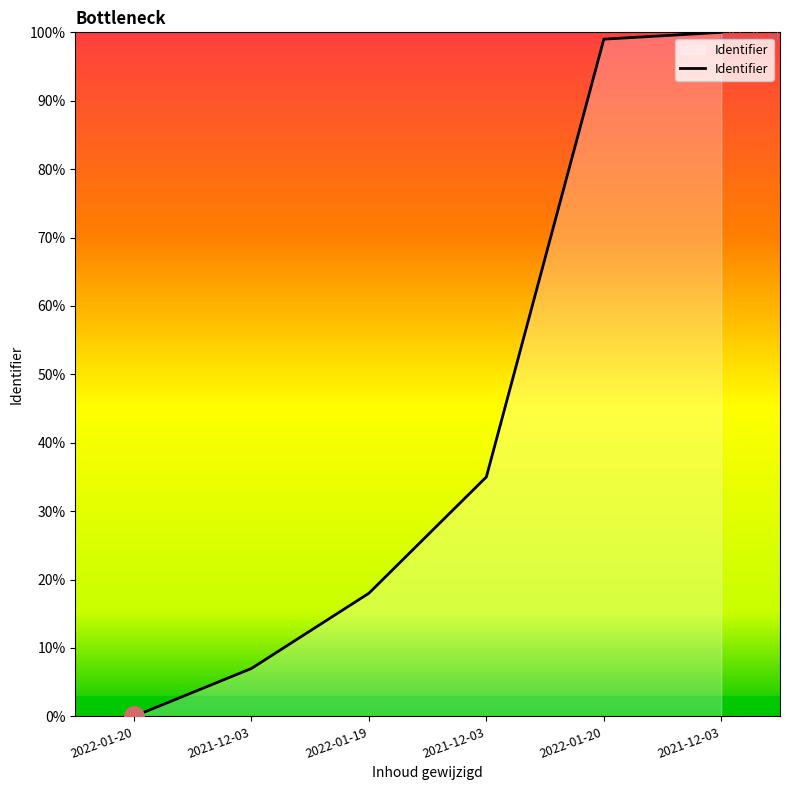

What is the difference between the second highest and second lowest values?

92.0